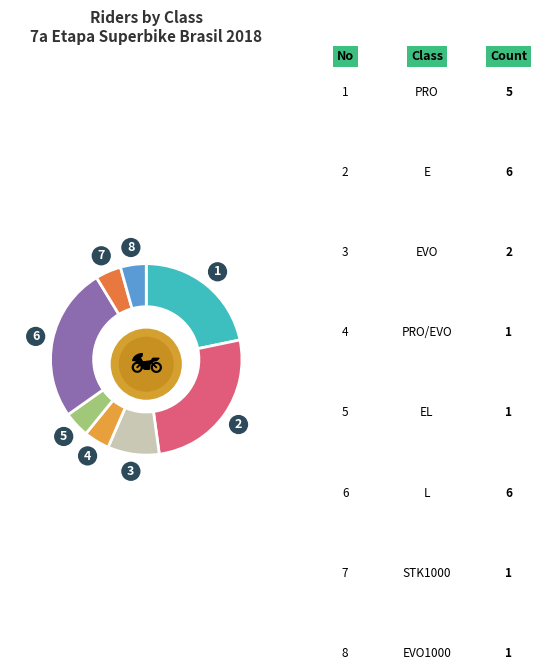

To the nearest percent, what is the average slice percentage?

12%